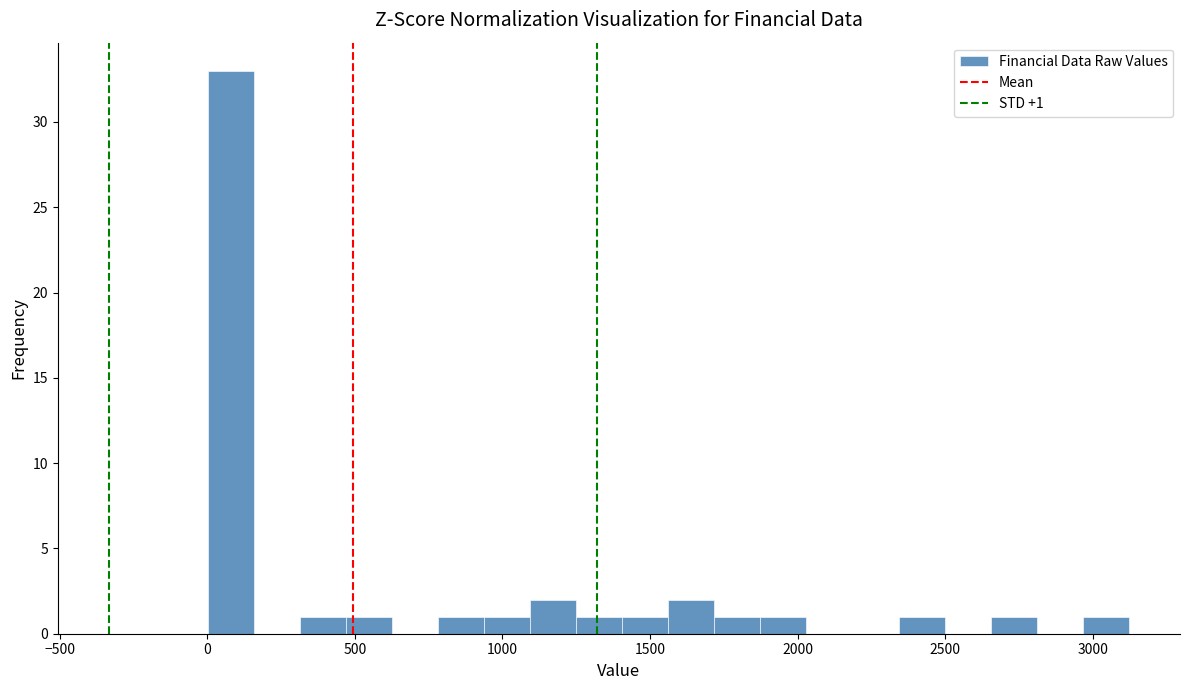

Around what value on the x-axis is the tallest bar? Give the approximate position of its centre, as read against the axis.

100